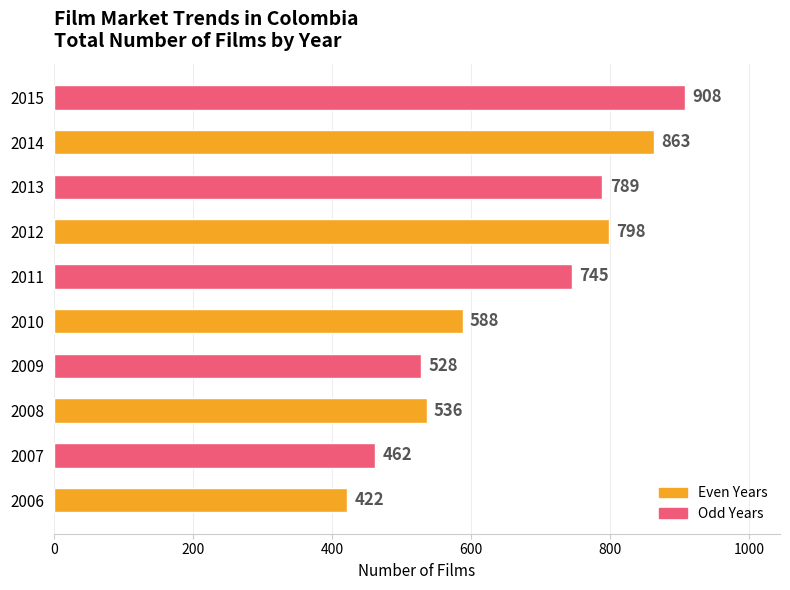

Rank the categories by value from highest to lowest.

2015, 2014, 2012, 2013, 2011, 2010, 2008, 2009, 2007, 2006